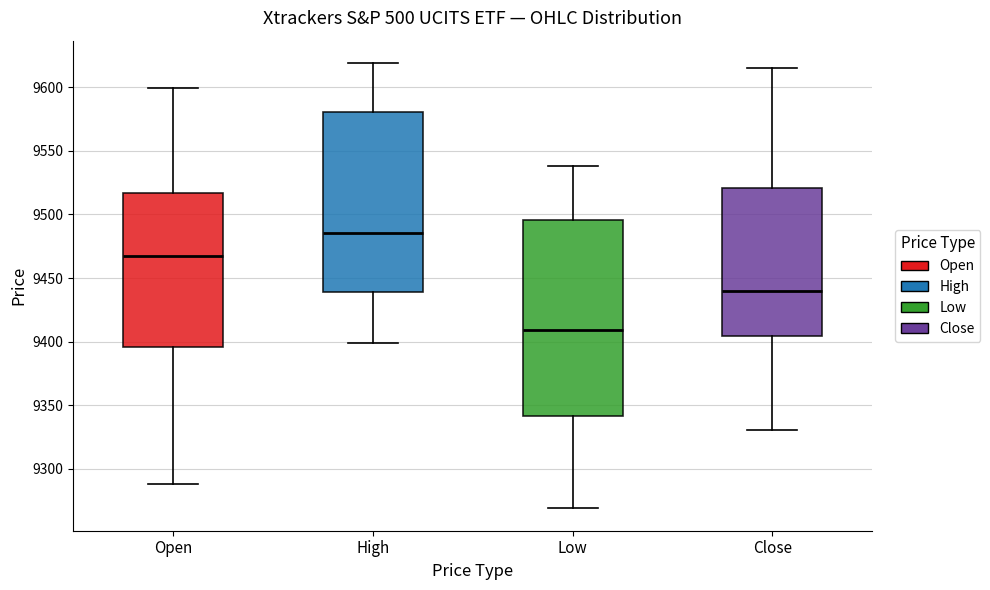

Which box is the tallest, from its lower edge to its upper edge?

Low